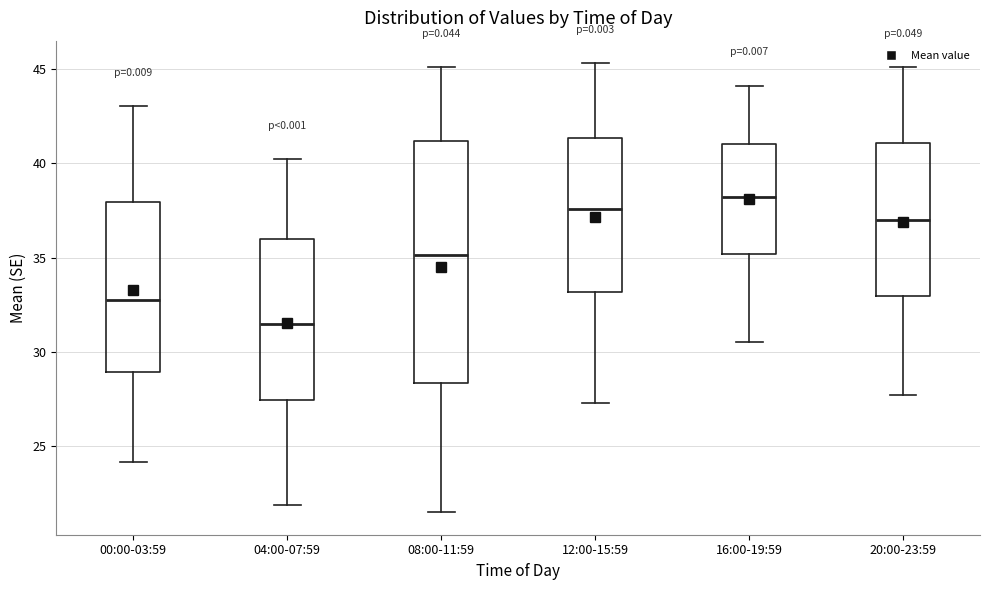

Where does the upper whisker of the box for 16:00-19:59 end on the y-axis? The values are not printed on the chart, so give them approximately, as read against the axis.

44.0